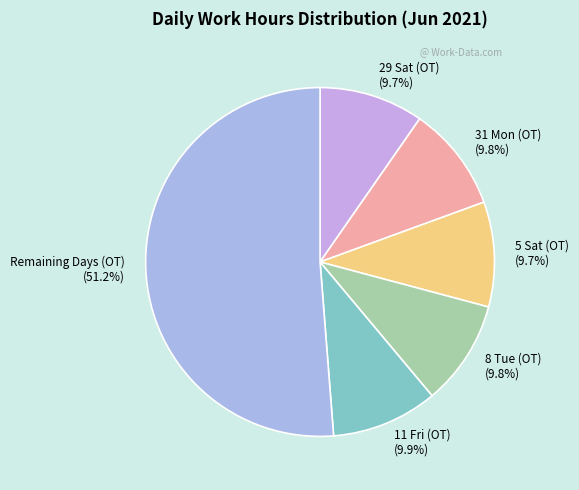

What is the ratio of the value at 31 Mon (OT) (9.8%) to the value at 29 Sat (OT) (9.7%)?

1.0